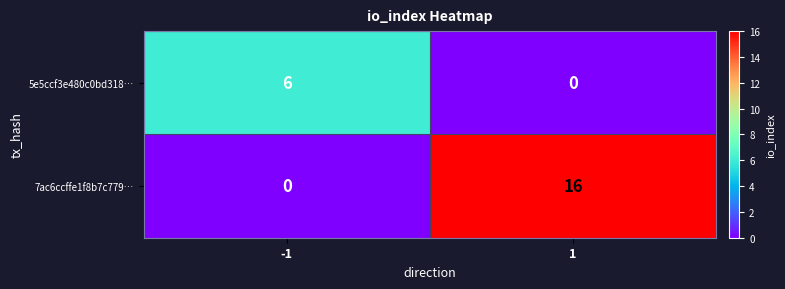

Rank the series at 1 from lowest to highest value.

5e5ccf3e480c0bd318…, 7ac6ccffe1f8b7c779…